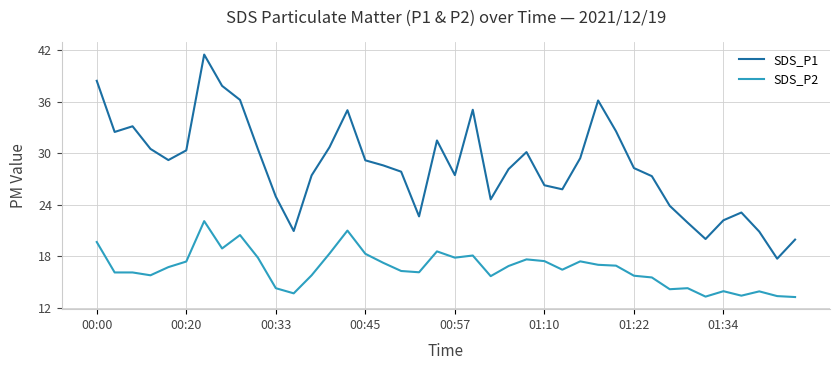

Does the chart display data point markers on the line(s)?

No